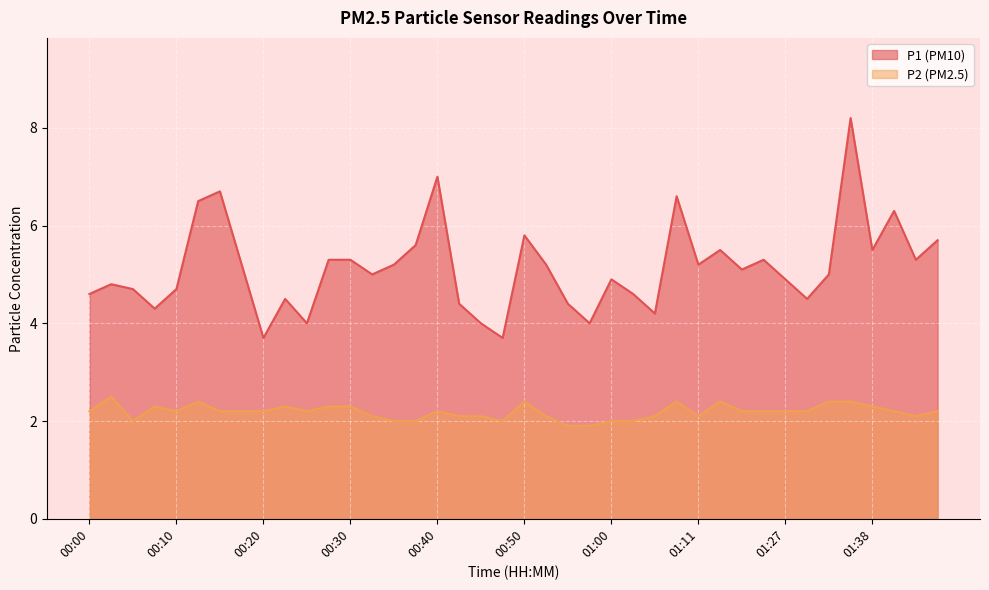

True or false: P1 has a value of 6.3 at 01:40.

True